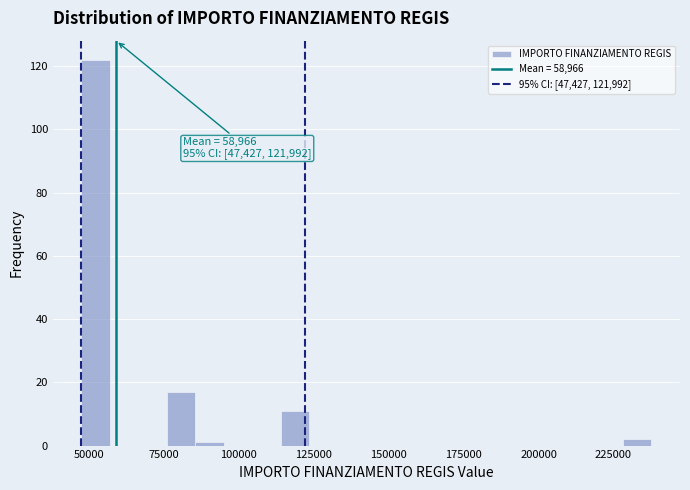

Read against the x-axis, roughly where is the centre of the tallest bar?

50000